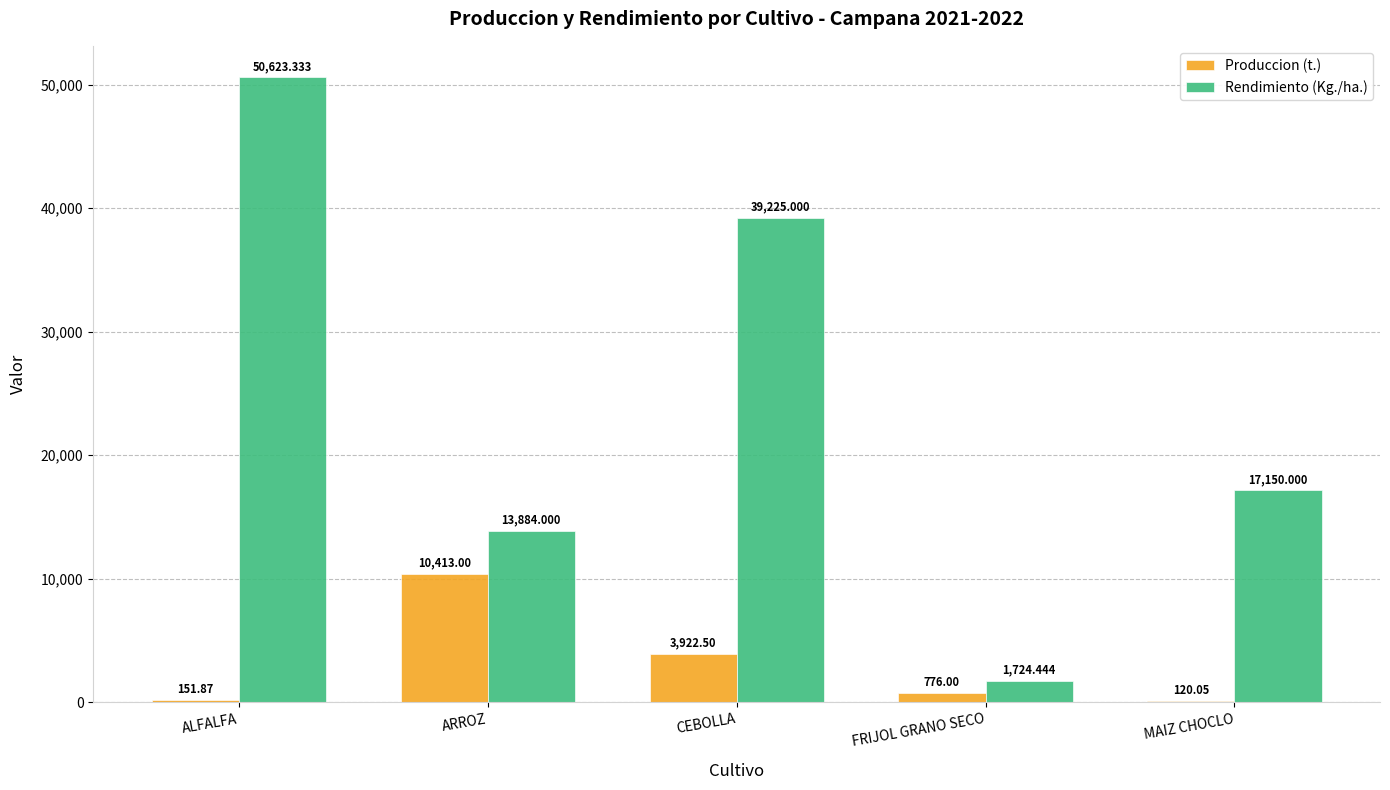

At which label does Produccion (t.) first exceed 776?

ARROZ